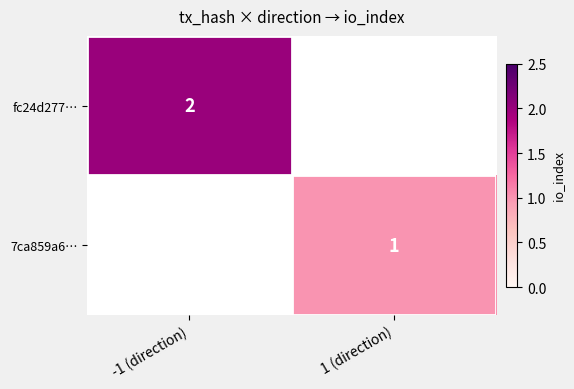

Count the number of categories in the chart.

2